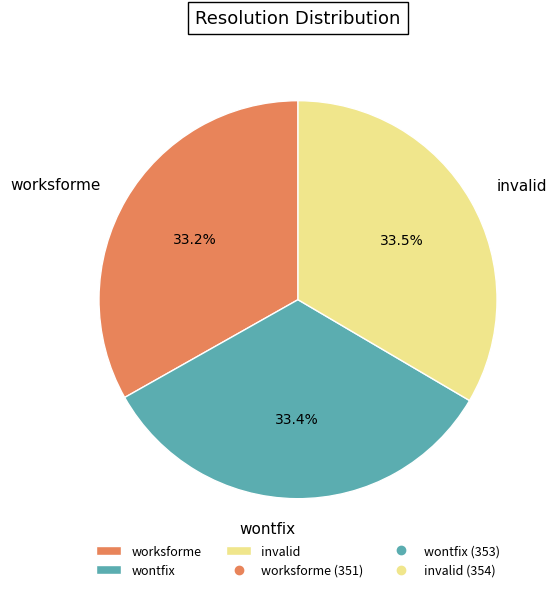

What portion of the pie excludes invalid?

66.5%